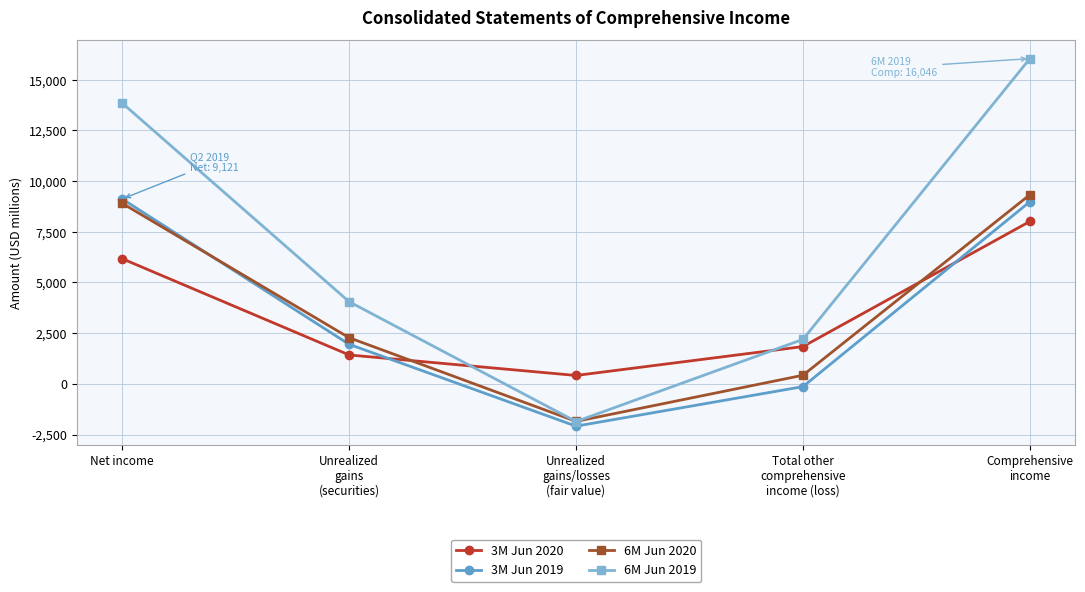

True or false: 3M Jun 2019 has more than 2 interior local peaks.

False